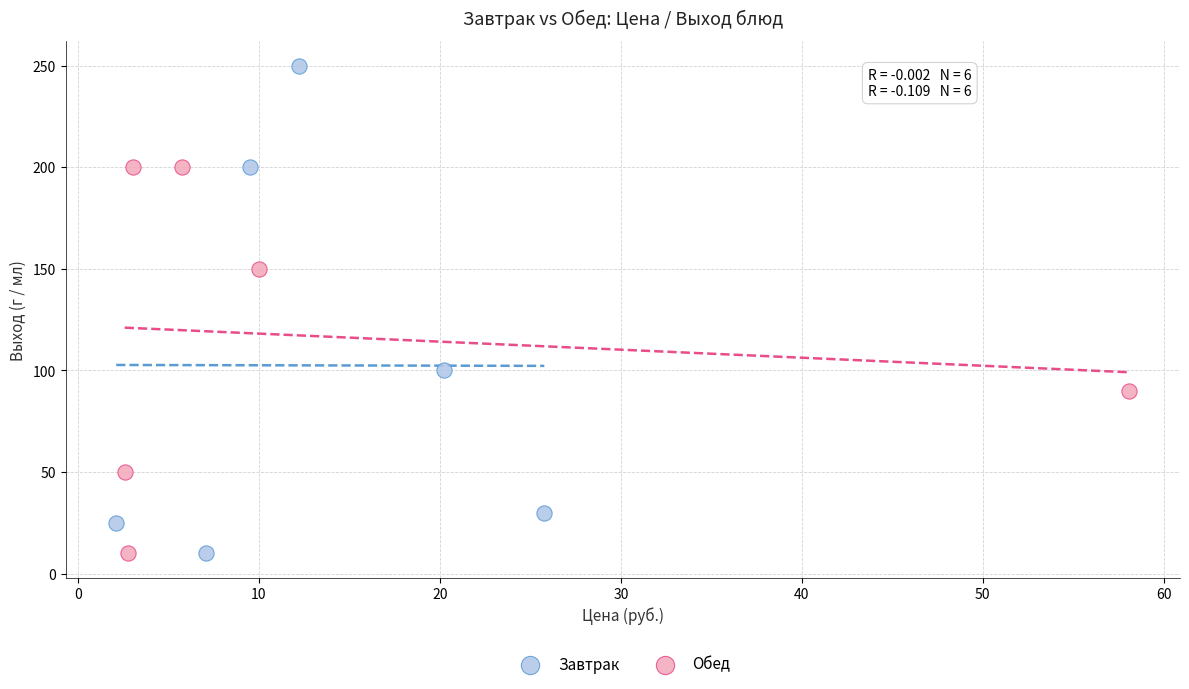

What are all the series names shown in the legend?

Завтрак, Обед